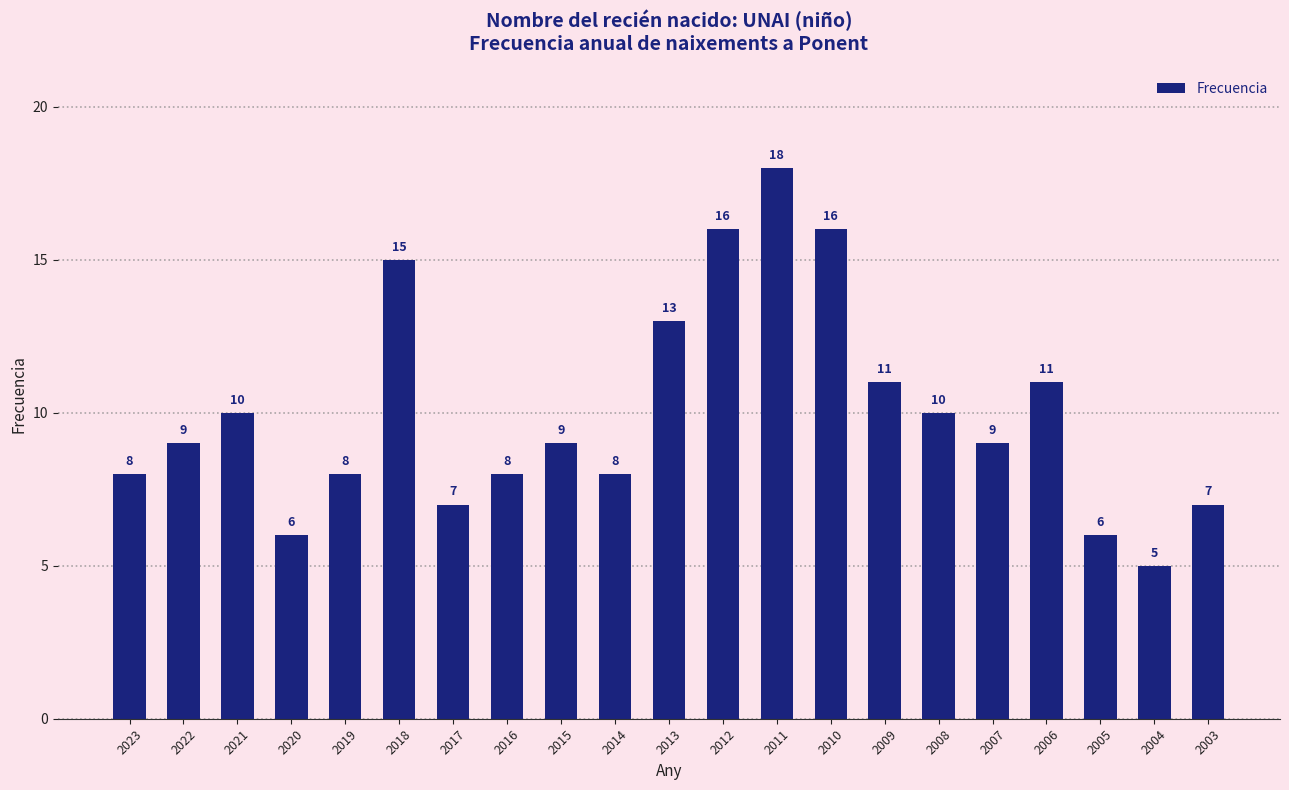

What is the average value?

10